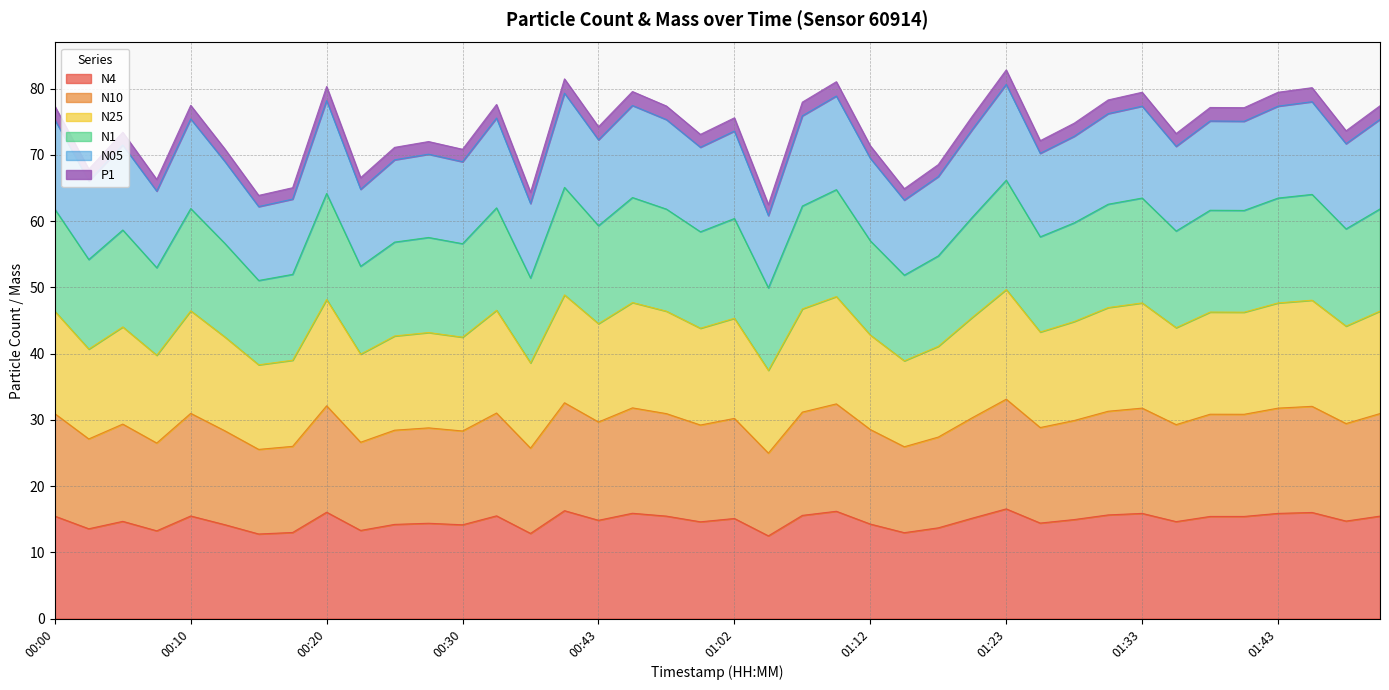

What is the total value across all series at 00:20?

80.3